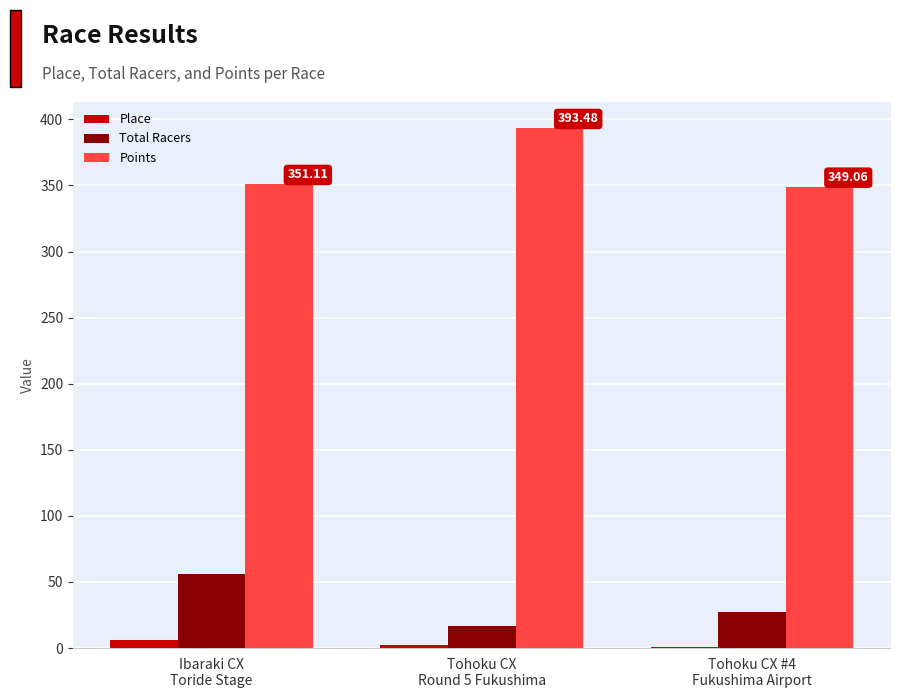

Which series has the largest total across all categories?

Points